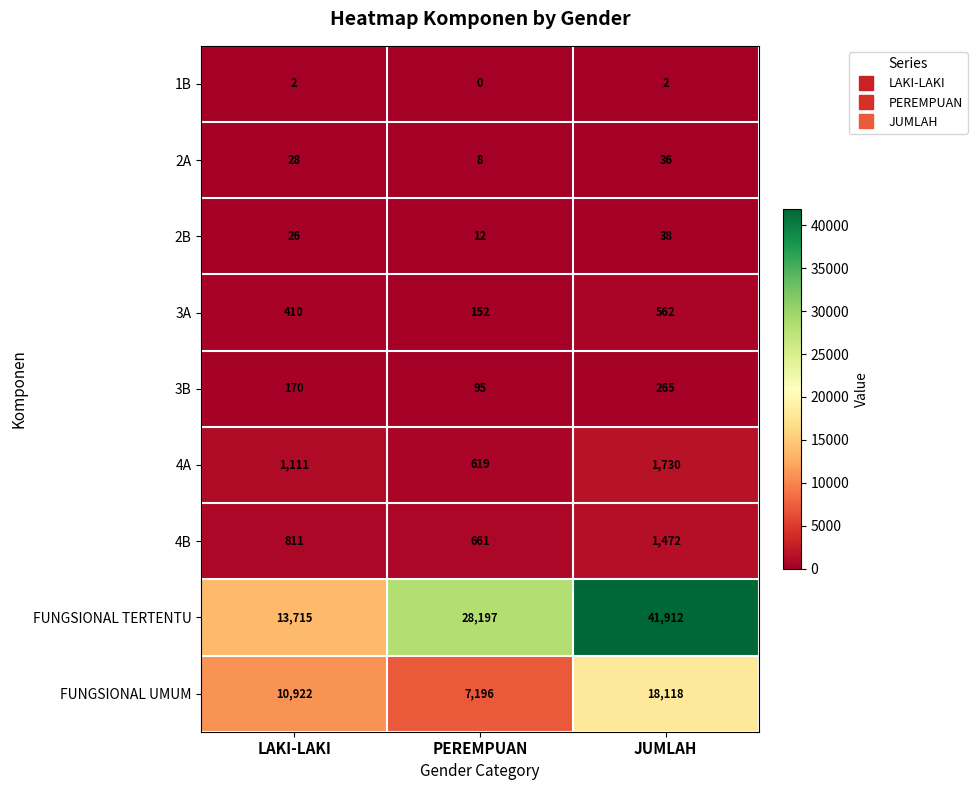

How many data points does each series have?

3